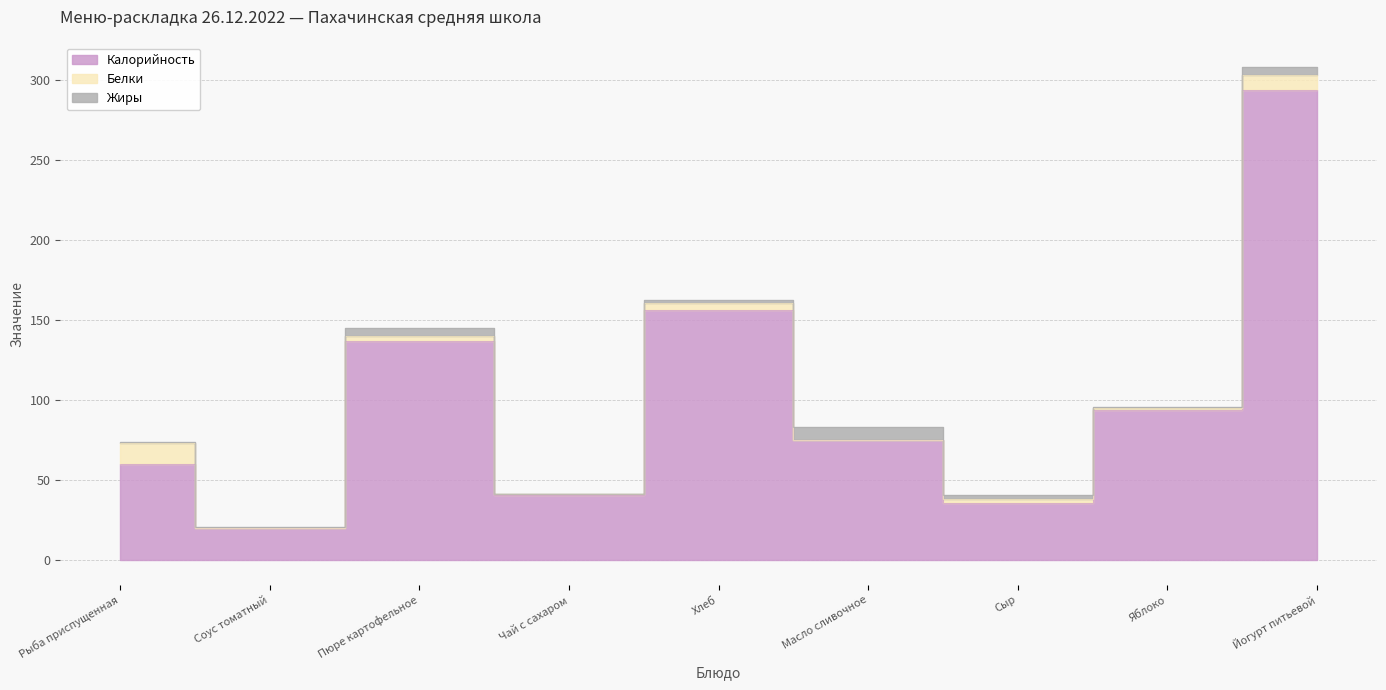

How many positive values does the Белки series have?

7